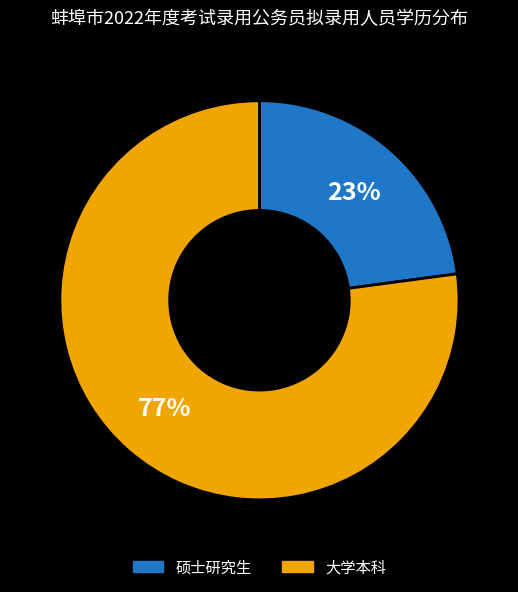

Which slice is the smallest?

硕士研究生